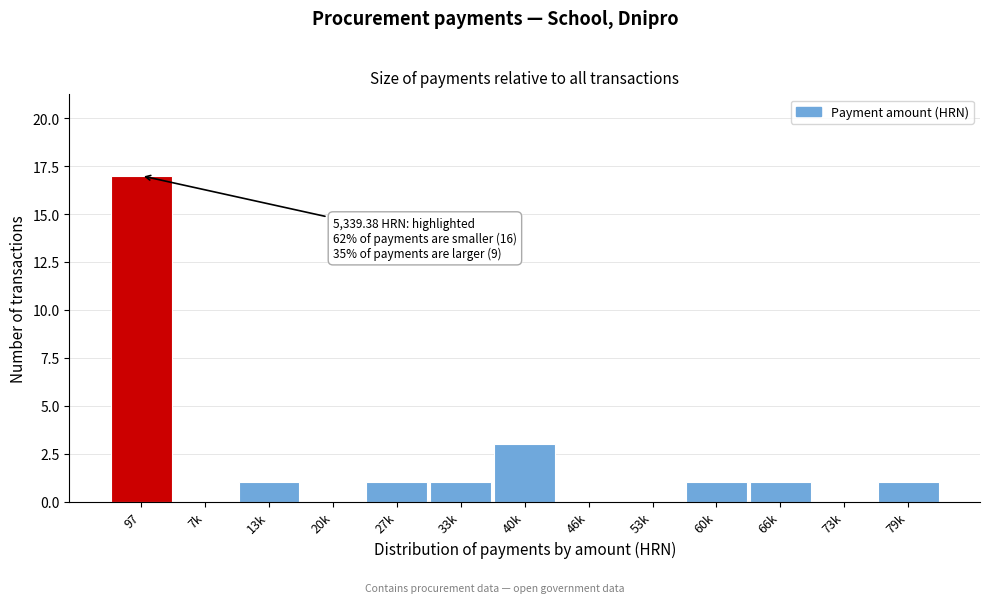

Reading left to right, transcribe all the data shown in this chart.

97=17	7k=0	13k=1	20k=0	27k=1	33k=1	40k=3	46k=0	53k=0	60k=1	66k=1	73k=0	79k=1